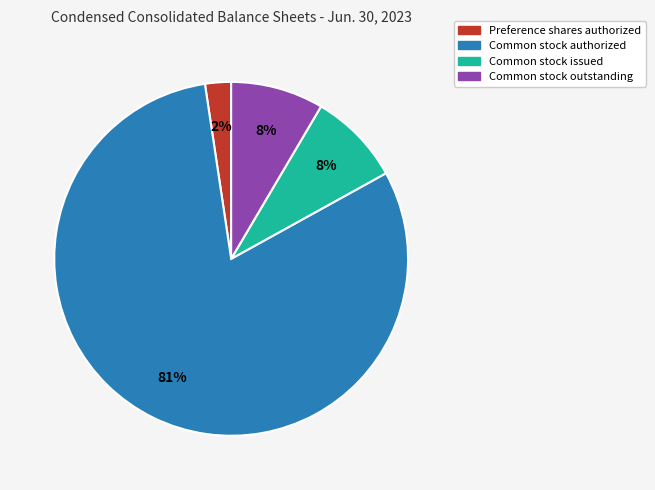

Does any single category account for the majority?

Yes